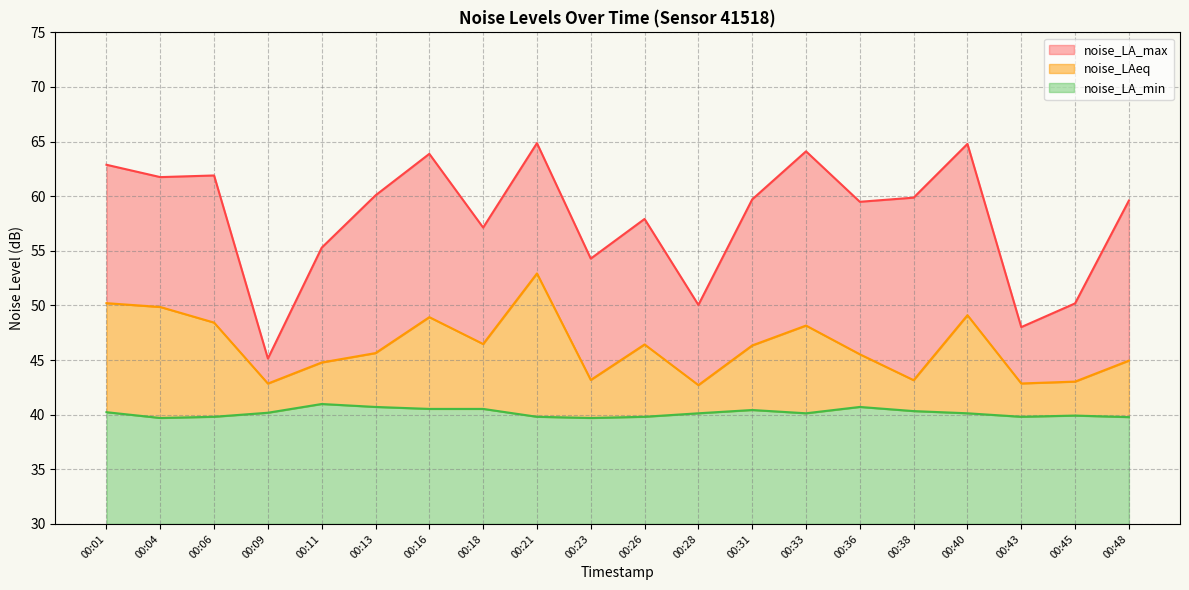

Which category has the highest value in the noise_LA_max series?

00:21